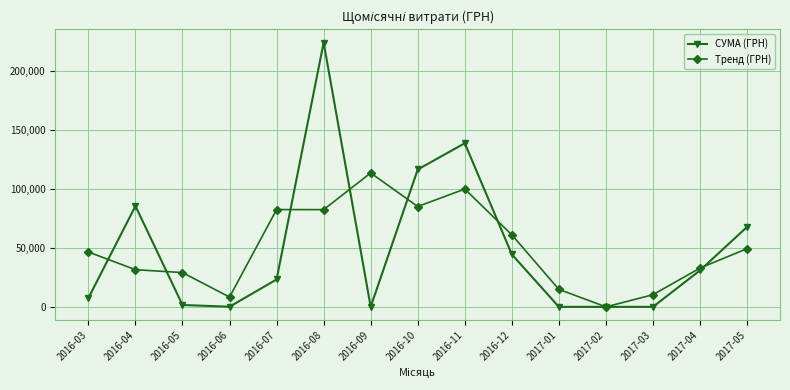

True or false: СУМА (ГРН) and Тренд (ГРН) cross at least once.

True